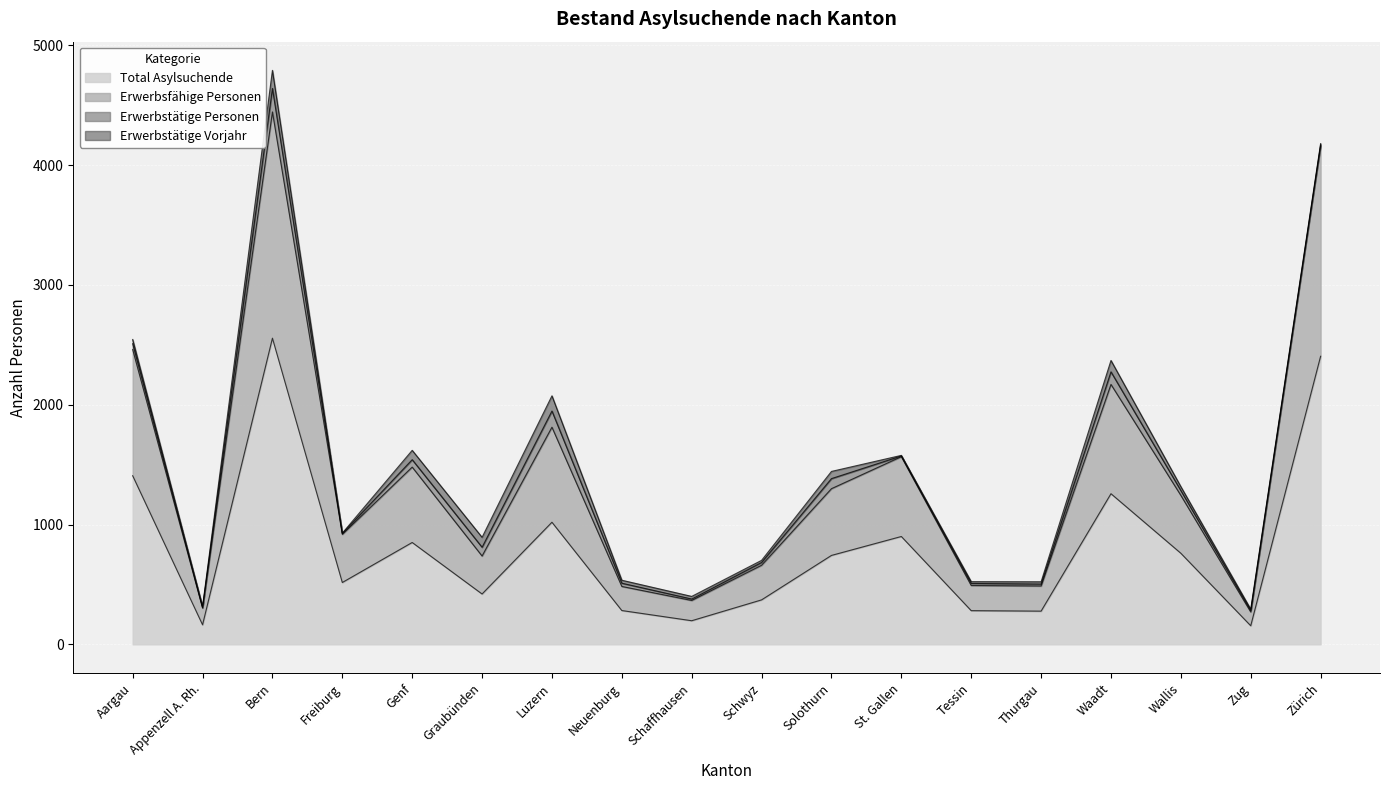

How many categories are shown in the chart?

18